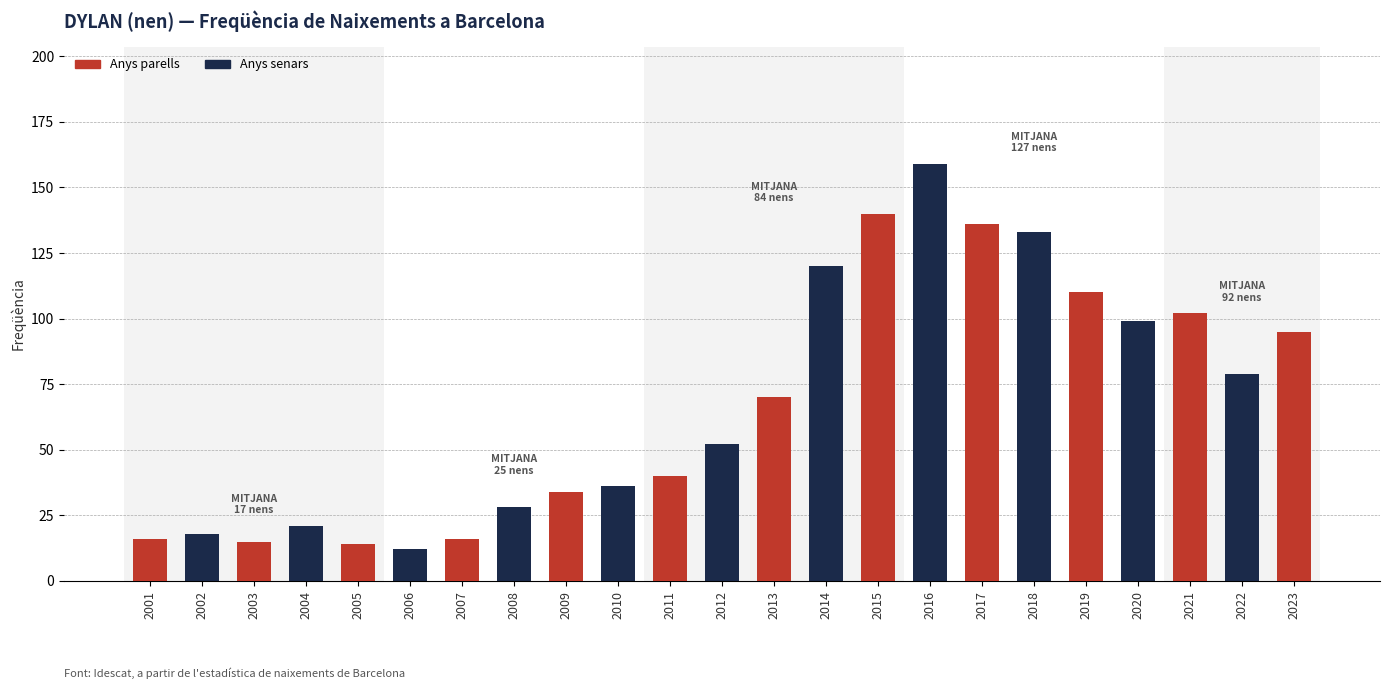

The chart shows a value of 63 at 2011. True or false?

False